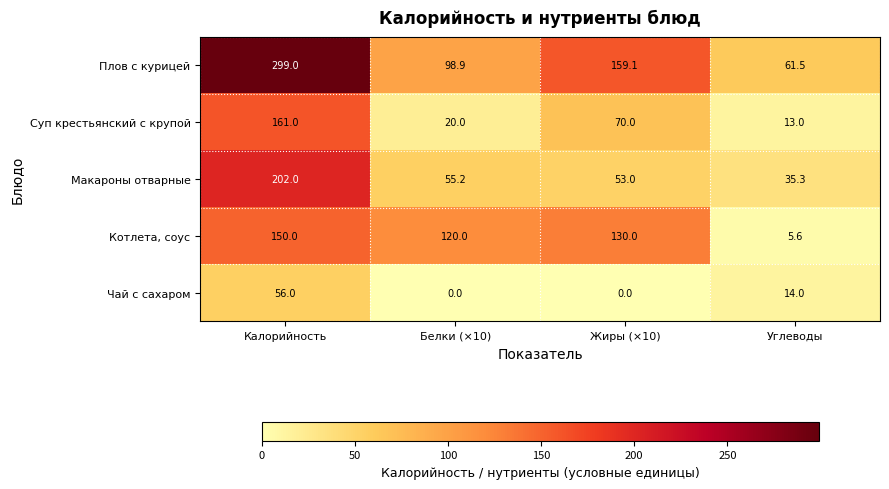

Reading left to right, extract all data points from this chart.

Плов с курицей: 299.0	98.9	159.1	61.5
Суп крестьянский с крупой: 161.0	20.0	70.0	13.0
Макароны отварные: 202.0	55.2	53.0	35.3
Котлета, соус: 150.0	120.0	130.0	5.6
Чай с сахаром: 56.0	0.0	0.0	14.0